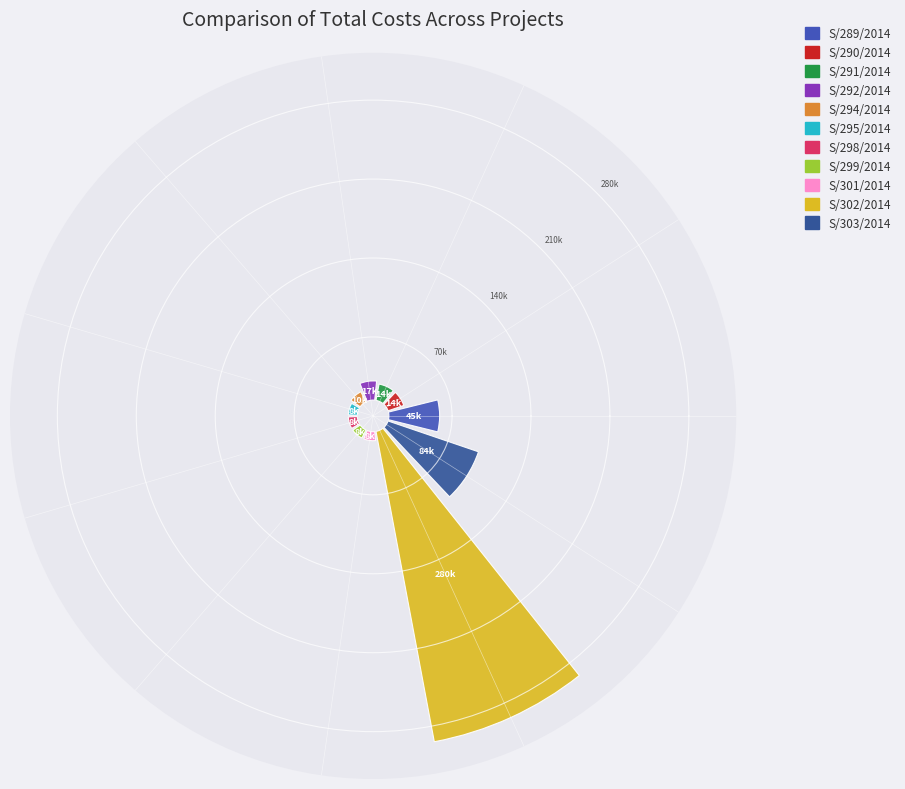

To the nearest percent, what portion does S/290/2014 represent?

3%